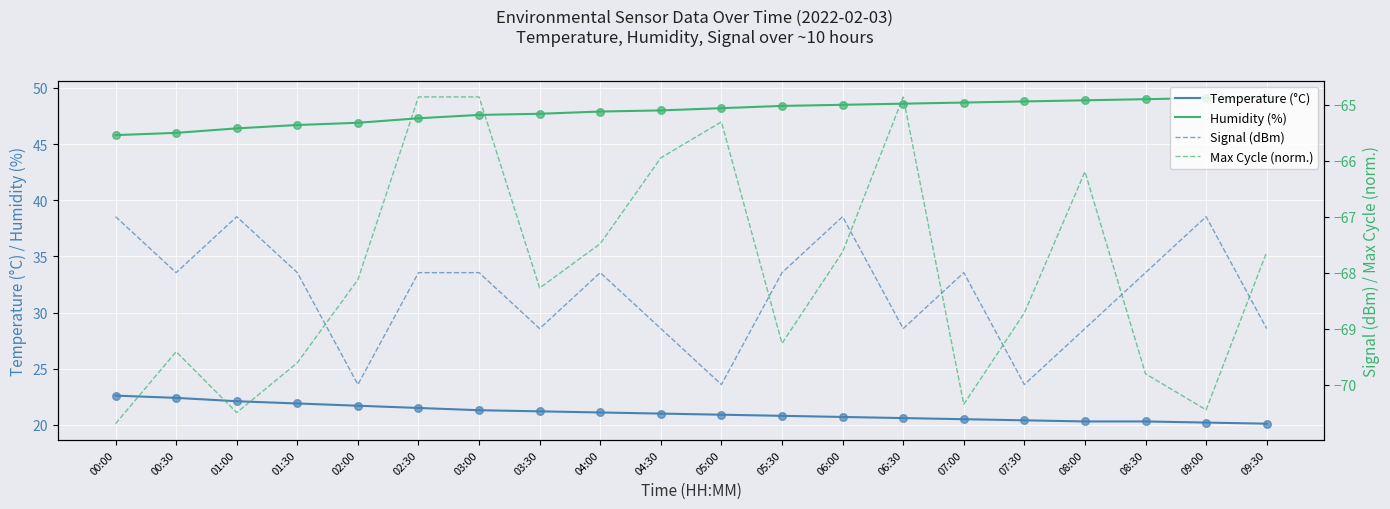

At which category is the sum across all series the highest?

03:00